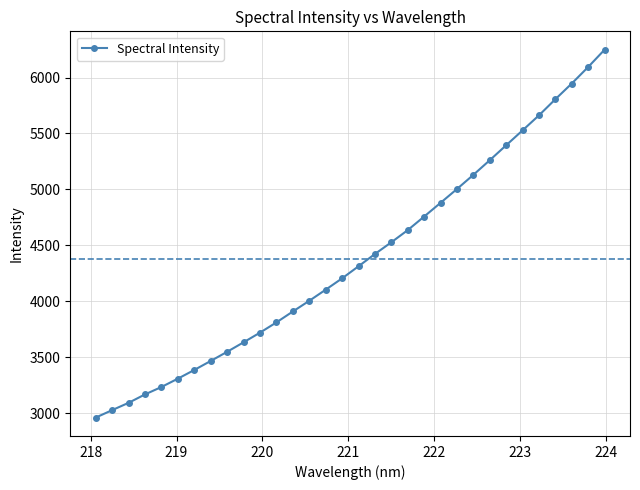

True or false: the data has more than 2 interior local peaks.

False